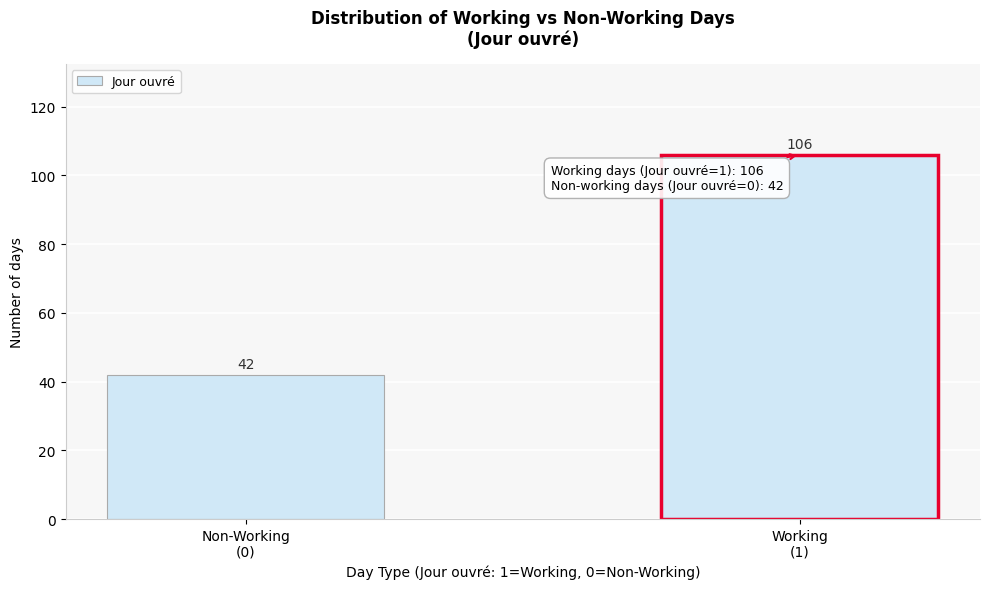

Reading left to right, extract all data points from this chart.

42	106